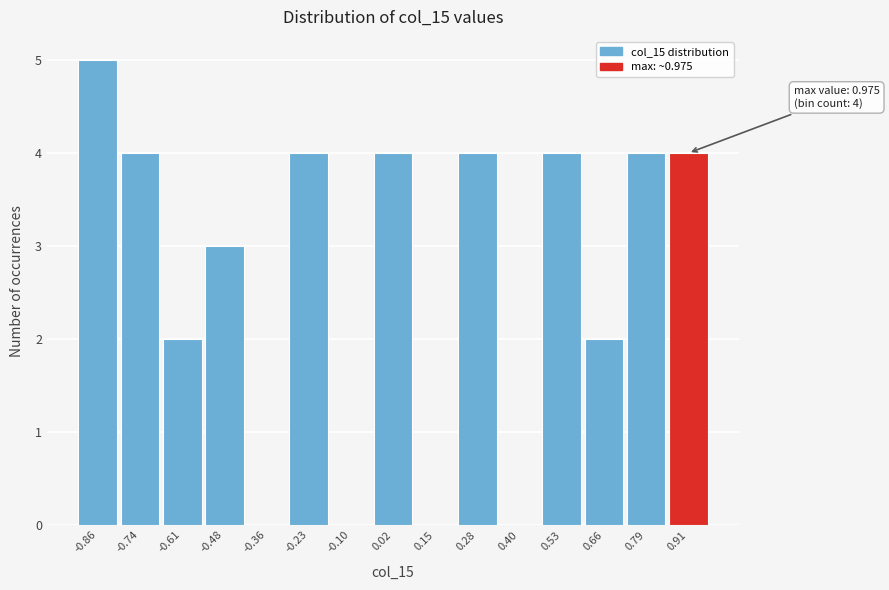

Over which range of the x-axis is the bar tallest?

-0.92 to -0.80